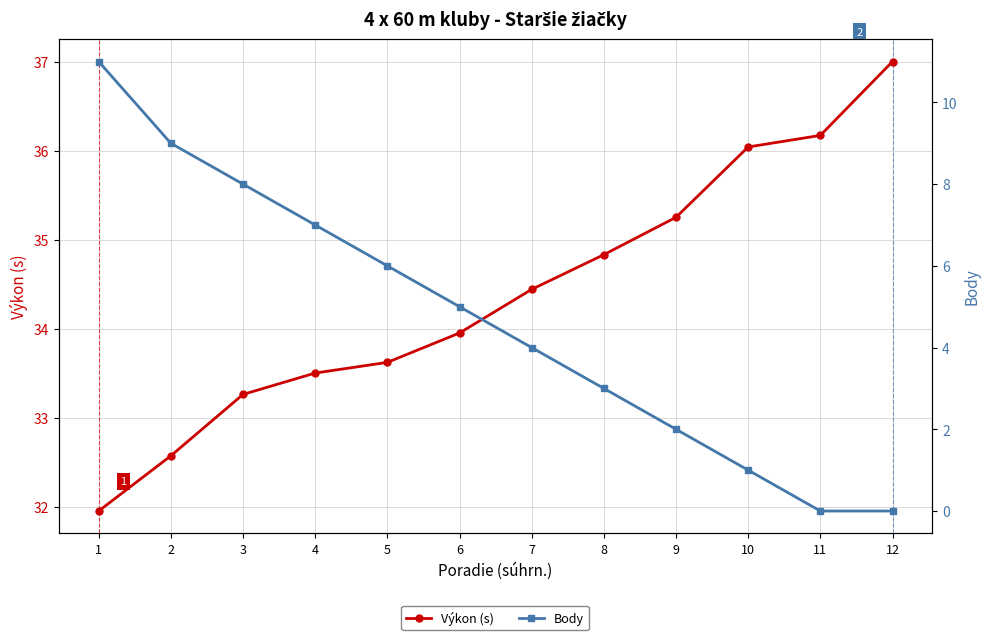

Between 6 and 7, which series saw the biggest shift?

Body